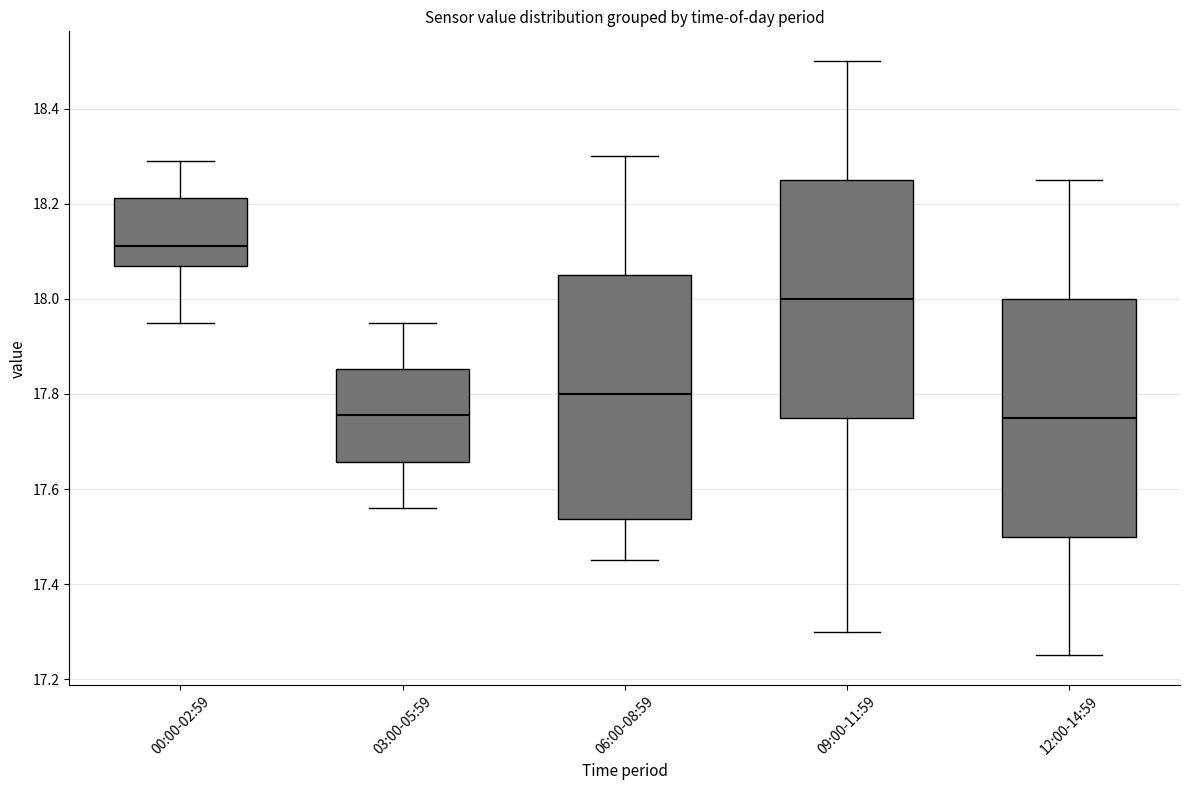

Reading left to right, transcribe this box plot: for each box, give where its median line is, the range the box spans, and where its two whiskers end, as read against the y-axis. The values are not printed on the chart, so give them approximately, as read against the axis.

00:00-02:59: median 18.12, box 18.08 to 18.22, whiskers 17.96 to 18.30
03:00-05:59: median 17.76, box 17.66 to 17.86, whiskers 17.56 to 17.96
06:00-08:59: median 17.80, box 17.54 to 18.06, whiskers 17.46 to 18.30
09:00-11:59: median 18.00, box 17.76 to 18.26, whiskers 17.30 to 18.50
12:00-14:59: median 17.76, box 17.50 to 18.00, whiskers 17.26 to 18.26